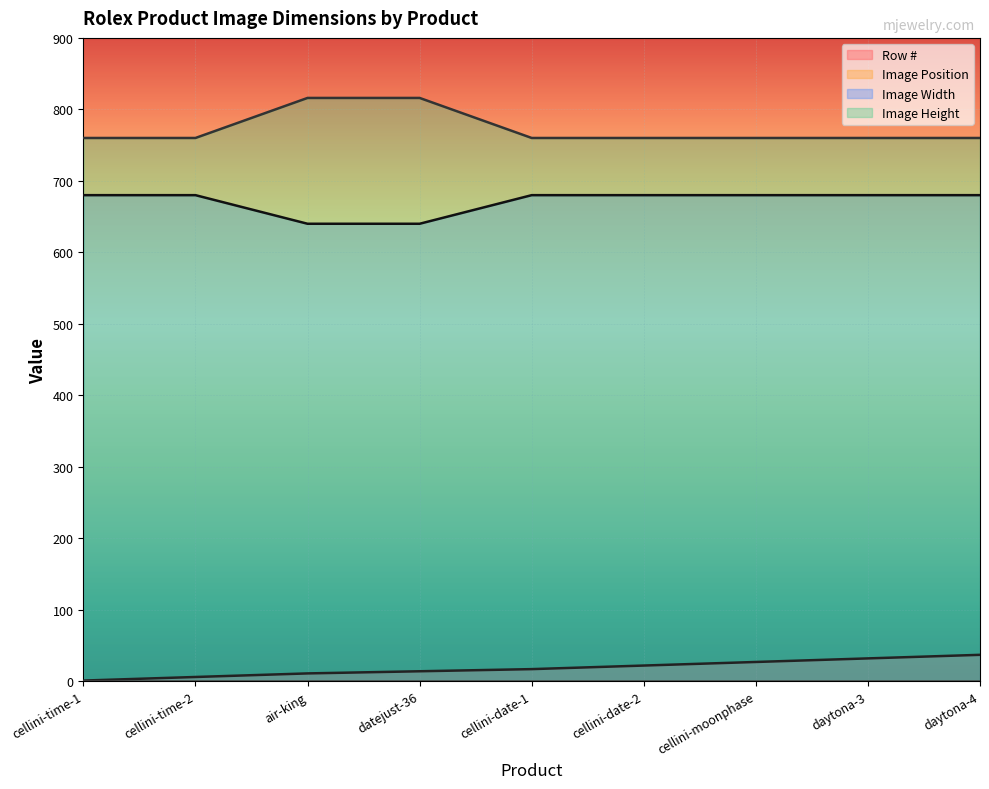

Reading right to left, transcribe all the data shown in this chart.

Row #: 37	32	27	22	17	14	11	6	1
Image Width: 680	680	680	680	680	640	640	680	680
Image Height: 760	760	760	760	760	816	816	760	760